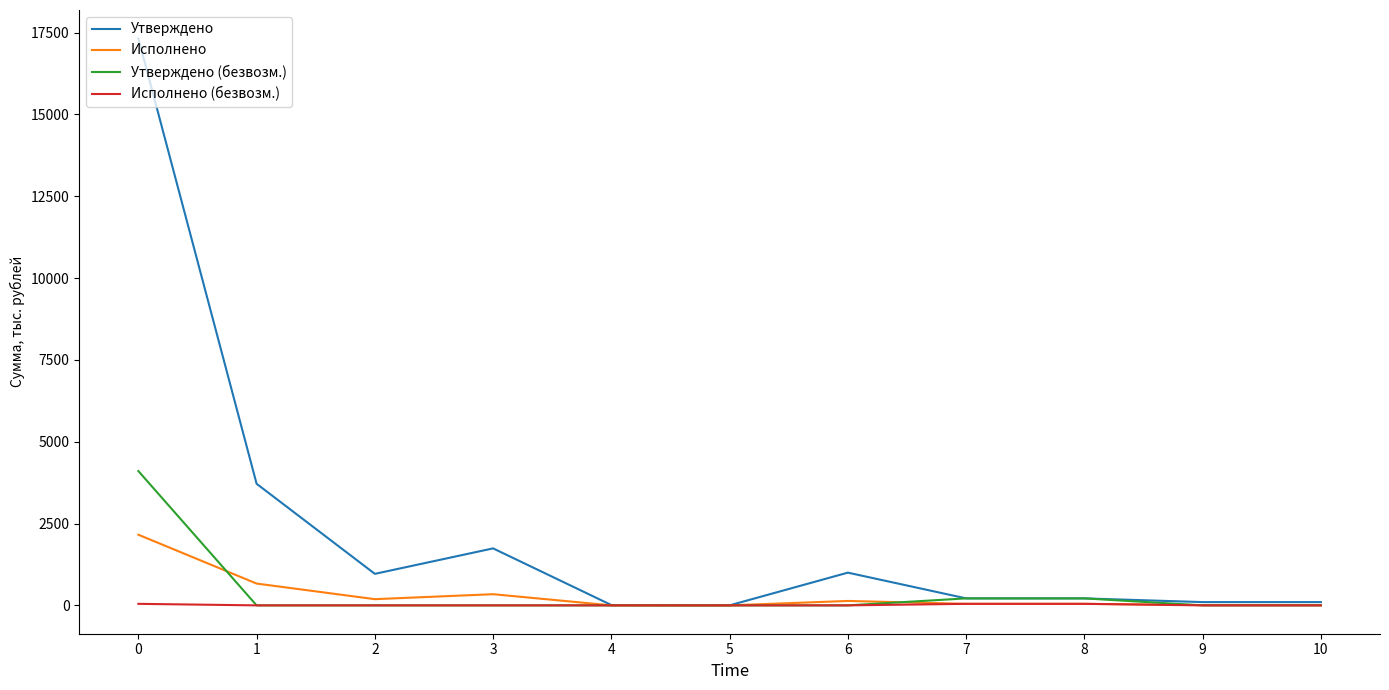

What is the average value of the Утверждено (безвозм.) series?

412.0